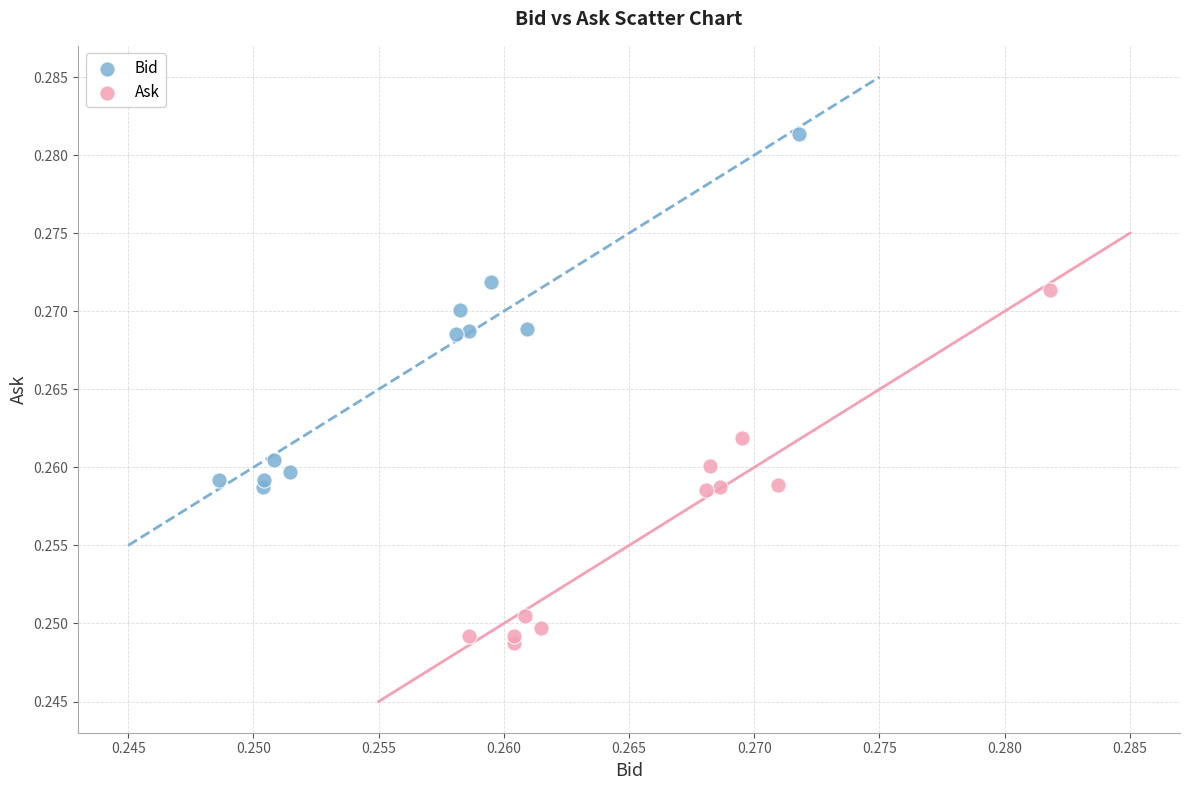

Which series contains the lowest Y value?

Ask